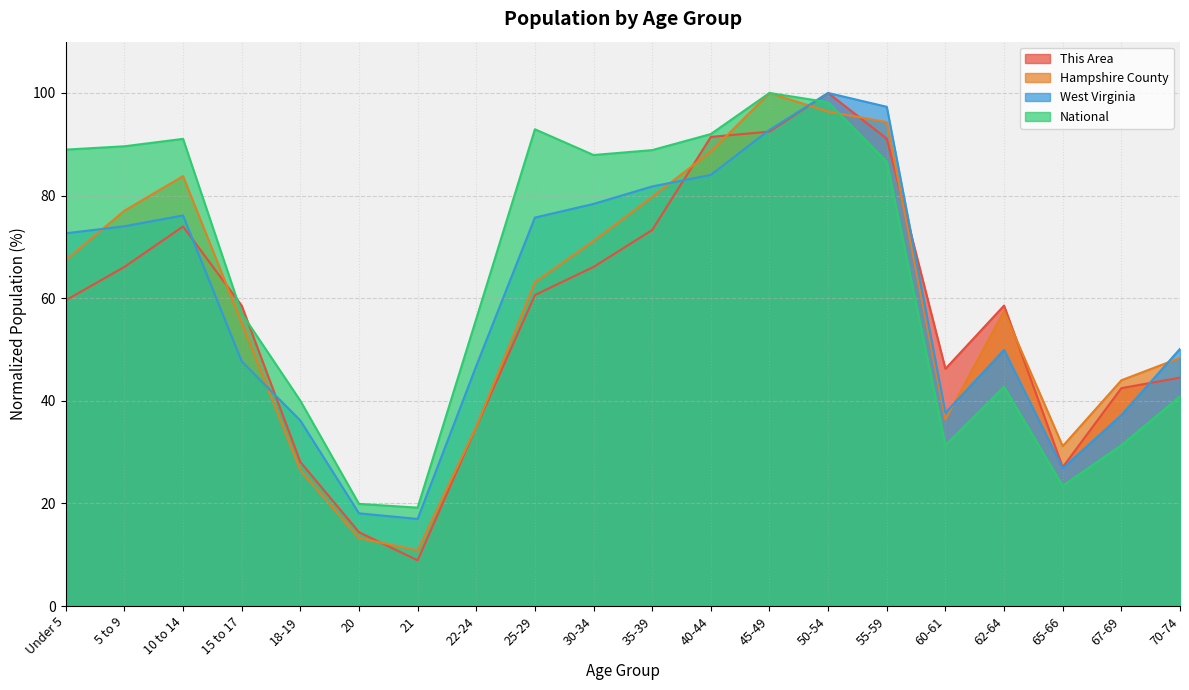

Reading right to left, extract all data points from this chart.

This Area: 70-74=44.5	67-69=42.5	65-66=27.1	62-64=58.6	60-61=46.2	55-59=91.1	50-54=100.0	45-49=92.5	40-44=91.4	35-39=73.3	30-34=66.1	25-29=60.6	22-24=34.9	21=8.9	20=14.4	18-19=28.1	15 to 17=58.6	10 to 14=74.0	5 to 9=66.1	Under 5=59.6
Hampshire County: 70-74=48.4	67-69=44.0	65-66=31.2	62-64=57.5	60-61=36.4	55-59=94.3	50-54=96.4	45-49=100.0	40-44=88.6	35-39=79.7	30-34=71.2	25-29=63.1	22-24=34.9	21=10.8	20=13.3	18-19=26.5	15 to 17=55.2	10 to 14=83.8	5 to 9=77.1	Under 5=67.4
West Virginia: 70-74=50.1	67-69=37.2	65-66=26.8	62-64=49.9	60-61=37.7	55-59=97.3	50-54=100.0	45-49=92.8	40-44=84.0	35-39=81.8	30-34=78.4	25-29=75.7	22-24=46.8	21=17.0	20=18.1	18-19=36.2	15 to 17=47.7	10 to 14=76.1	5 to 9=74.0	Under 5=72.7
National: 70-74=40.9	67-69=31.3	65-66=23.4	62-64=42.7	60-61=31.3	55-59=86.6	50-54=98.2	45-49=100.0	40-44=92.0	35-39=88.9	30-34=87.9	25-29=92.9	22-24=56.0	21=19.2	20=19.9	18-19=40.0	15 to 17=57.0	10 to 14=91.1	5 to 9=89.6	Under 5=89.0